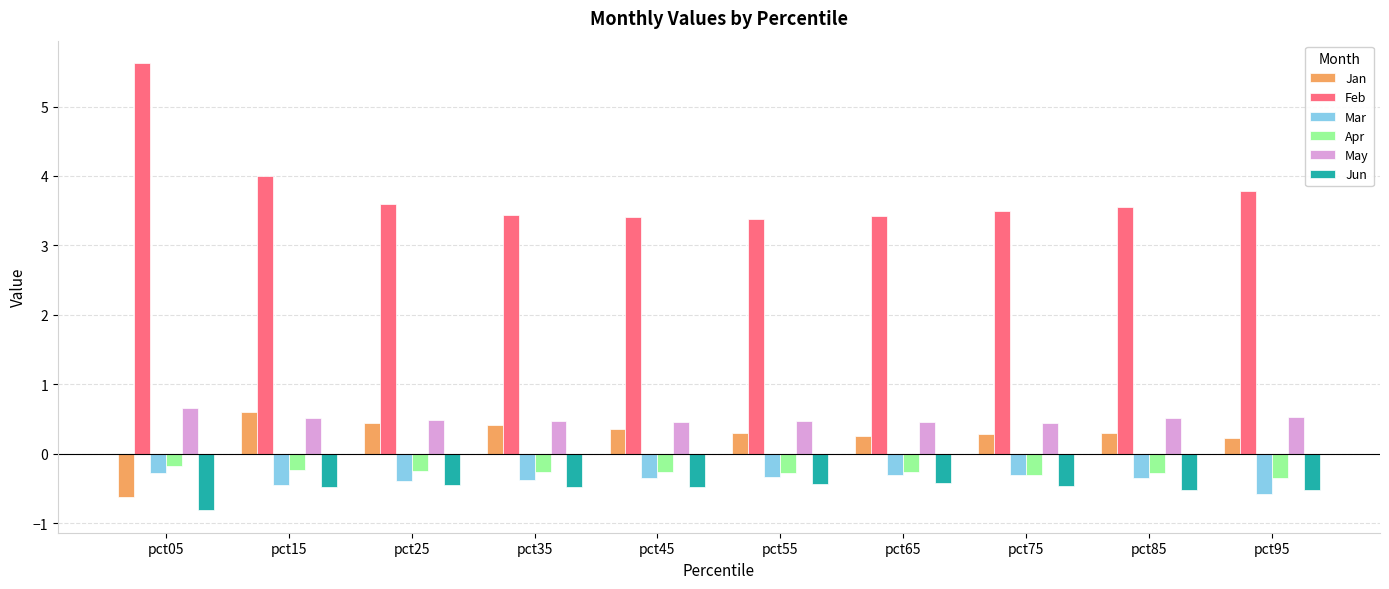

What is the minimum value for Apr?

-0.3